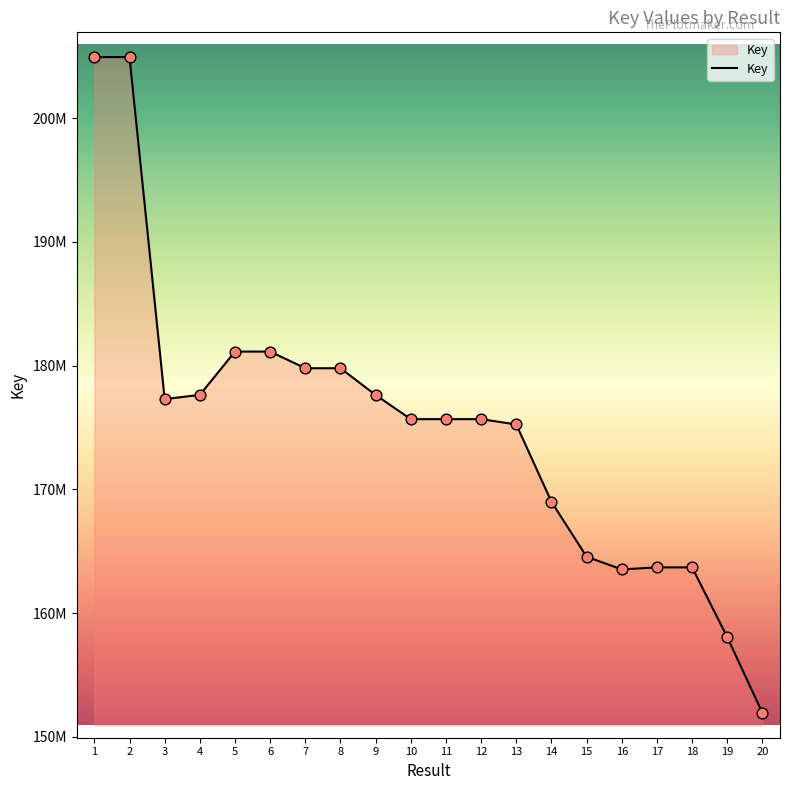

Between 18 and 11, which is larger?

11